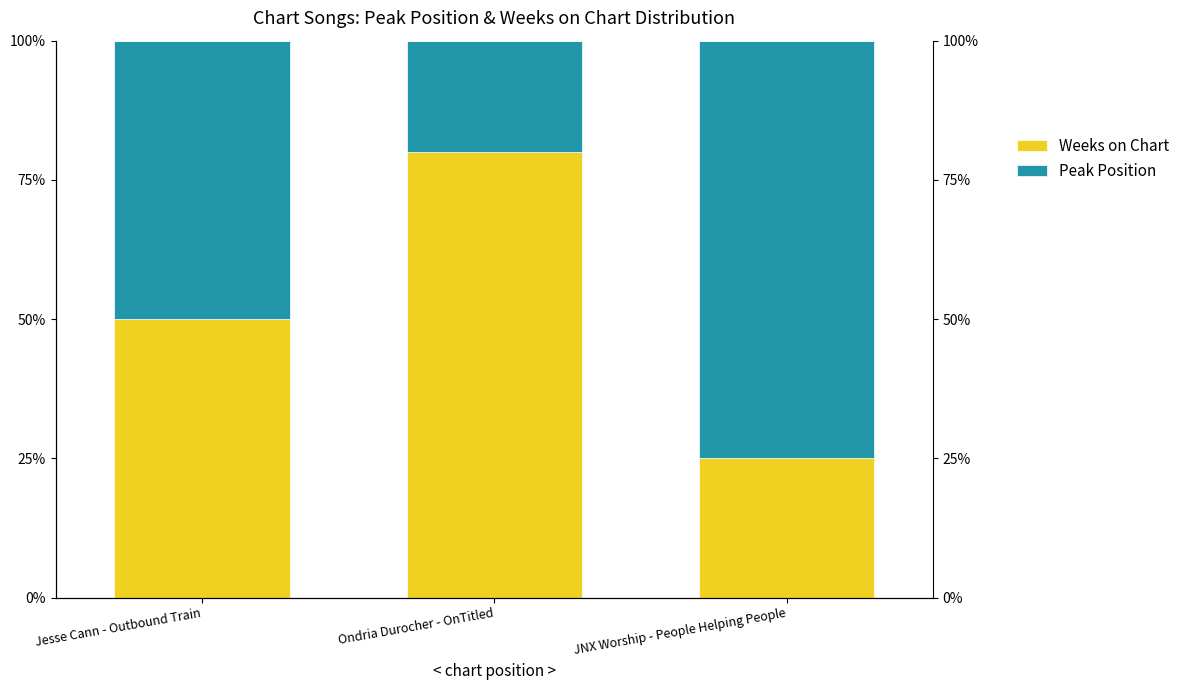

At which category is the sum across all series the highest?

Jesse Cann - Outbound Train